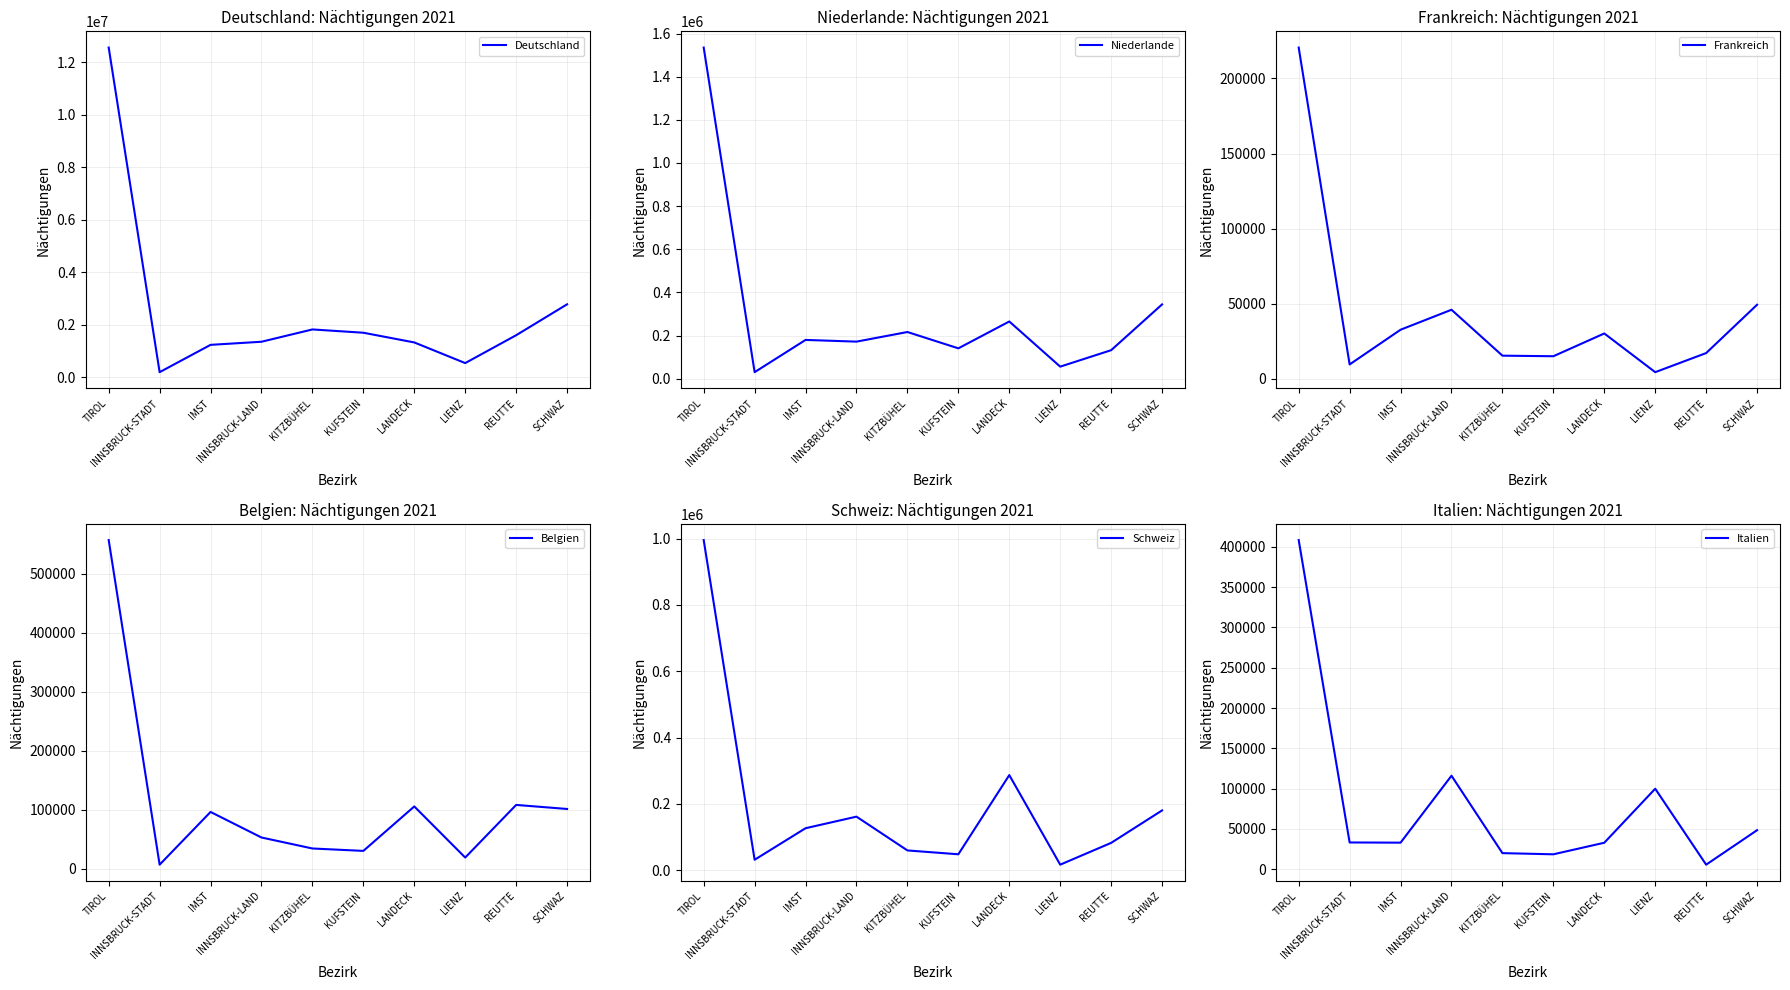

Which series has the widest spread of values?

Deutschland